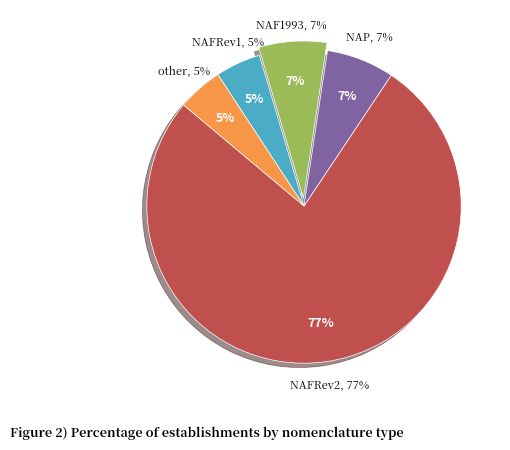

Which has a higher value, NAFRev2 or other?

NAFRev2